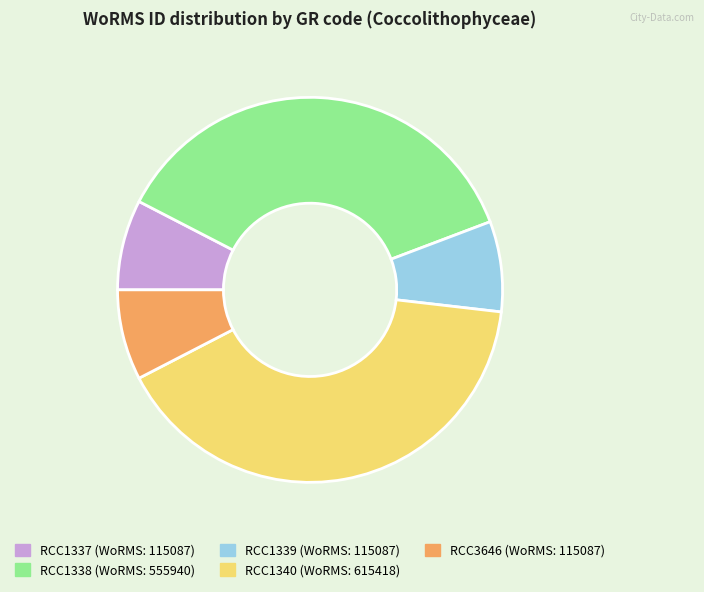

Is there a majority slice in this chart?

No